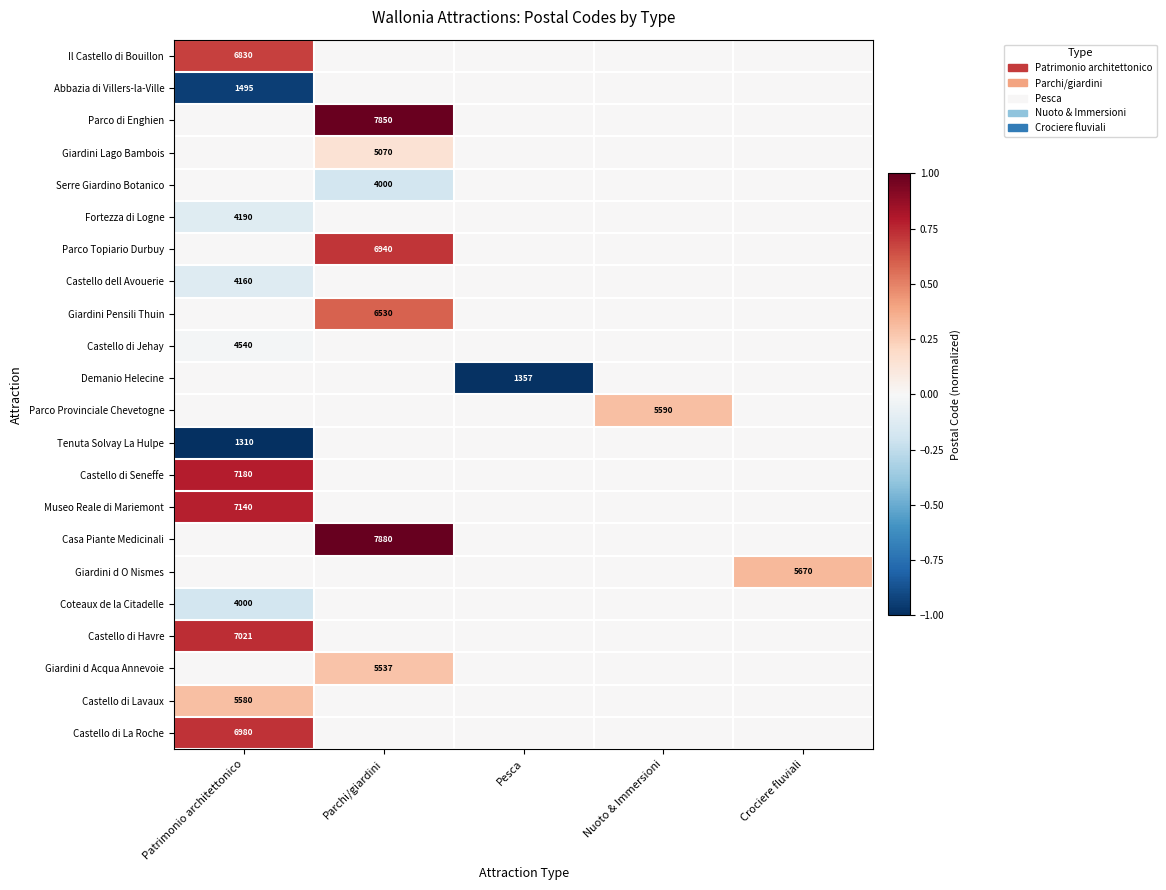

The Parco di Enghien series shows 7850 at Parchi/giardini. True or false?

True